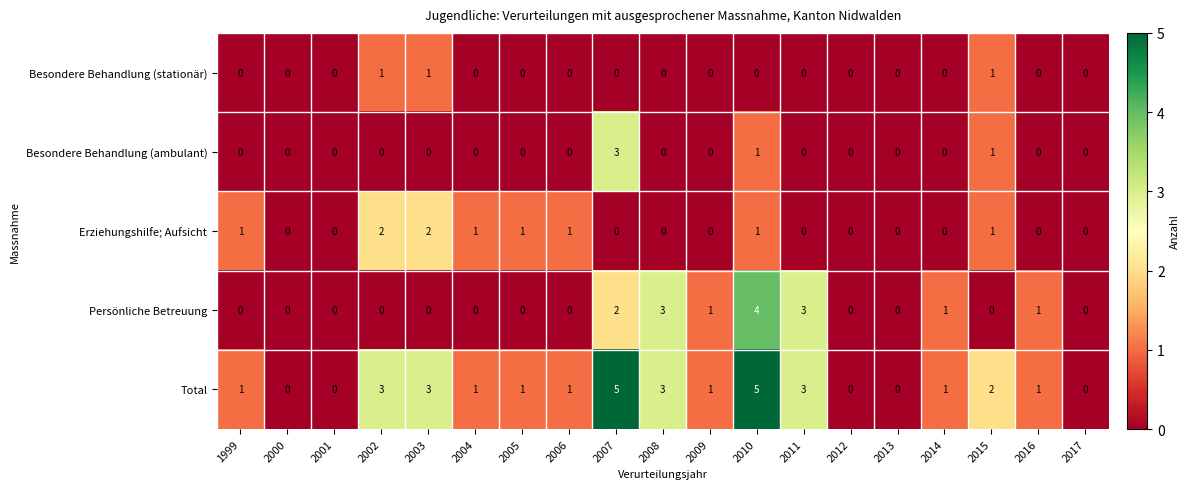

List the series in order of their peak value, lowest first.

Besondere Behandlung (stationär), Erziehungshilfe; Aufsicht, Besondere Behandlung (ambulant), Persönliche Betreuung, Total